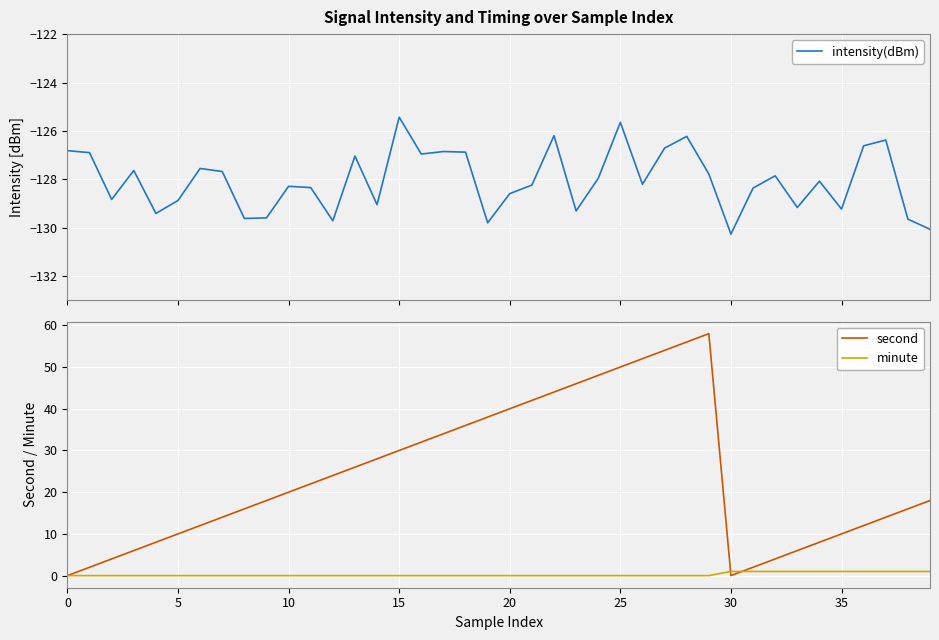

The value of second at 35 is 14. True or false?

False